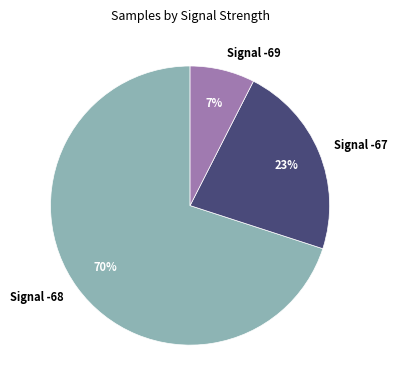

What is the smallest slice in the pie chart?

Signal -69